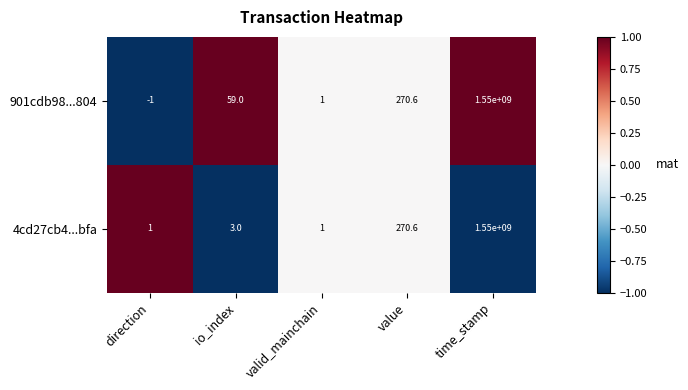

Reading left to right, what are all the values shown in this chart?

901cdb98...804: direction=-1.0	io_index=59.0	valid_mainchain=1.0	value=270.6	time_stamp=1550000000.0
4cd27cb4...bfa: direction=1.0	io_index=3.0	valid_mainchain=1.0	value=270.6	time_stamp=1550000000.0